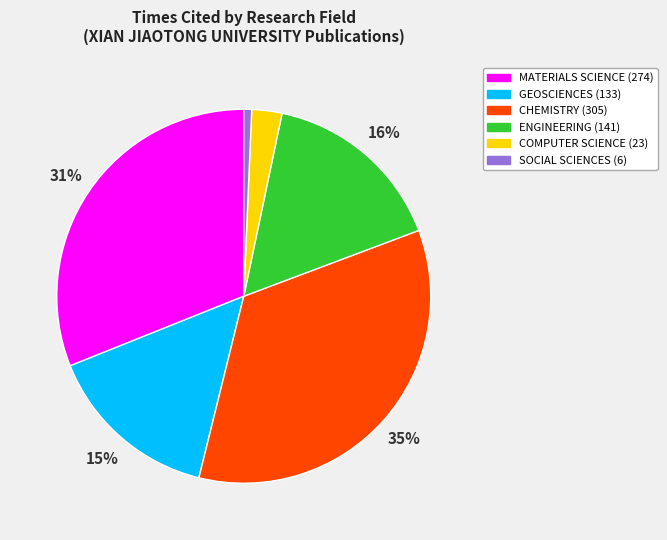

To the nearest percent, what is the difference between the largest and smallest slice percentages?

34%